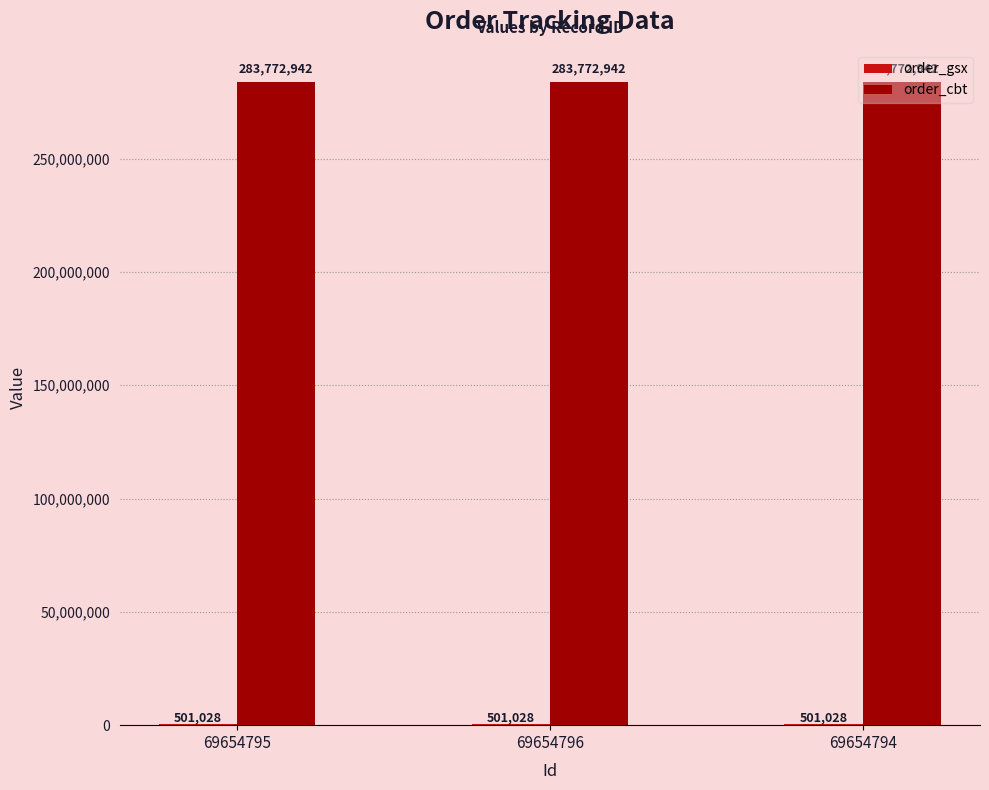

What is the sum of the order_cbt values at 69654796 and 69654794?

567545884